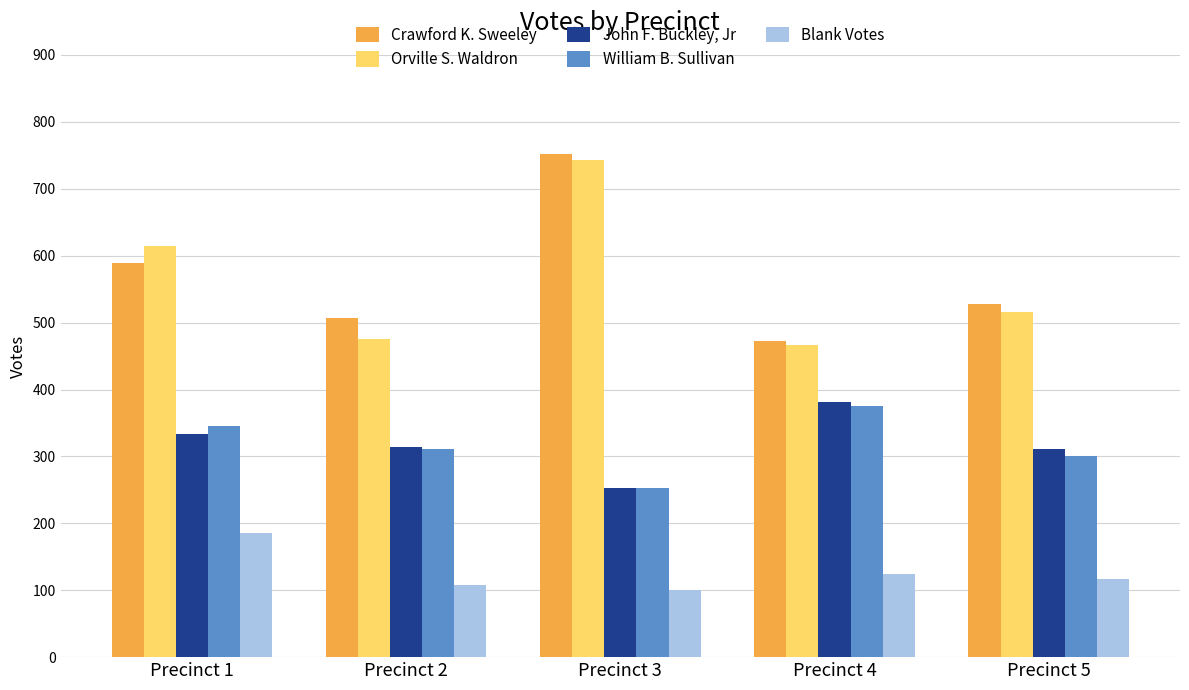

What is the spread (max minus min) of values at Precinct 1?

428